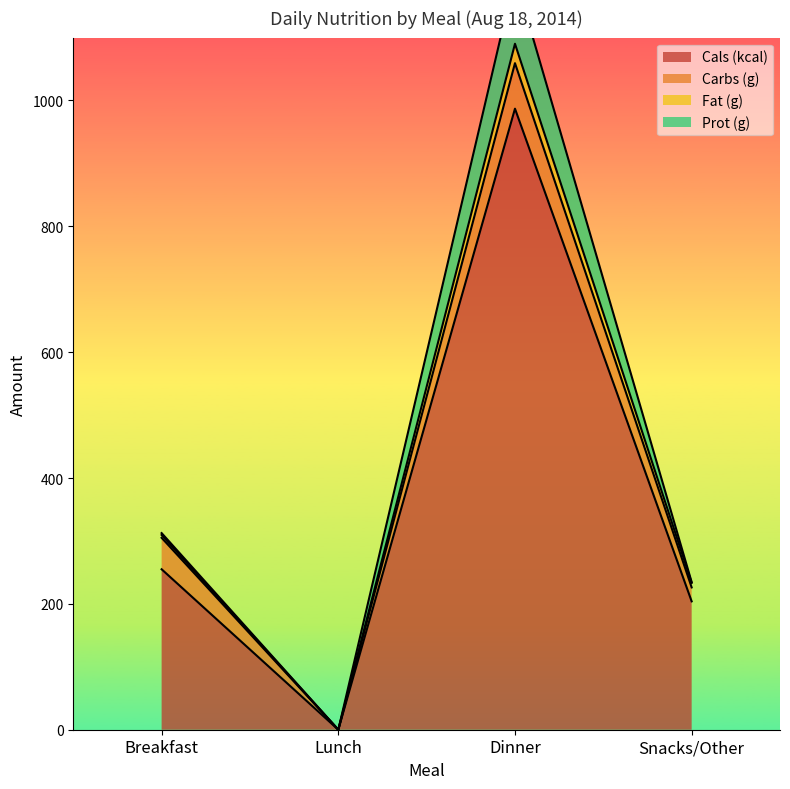

At which label does Cals (kcal) reach its minimum?

Lunch